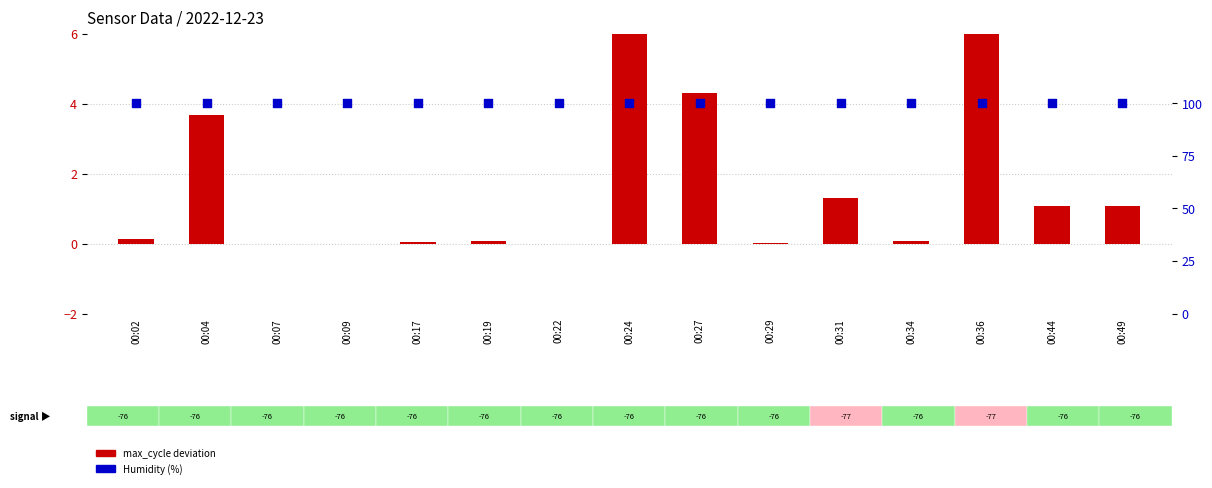

Which series has the largest total across all categories?

Humidity (%)